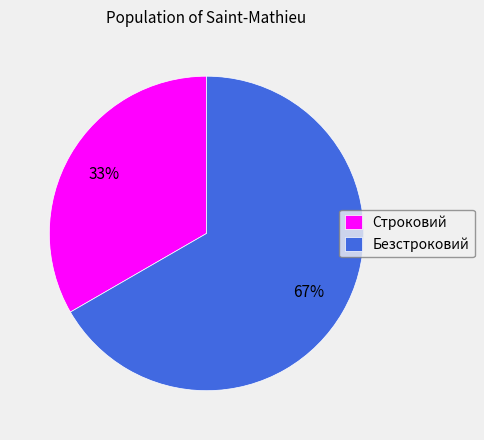

Combined, do Безстроковий and Строковий account for over 50%?

Yes